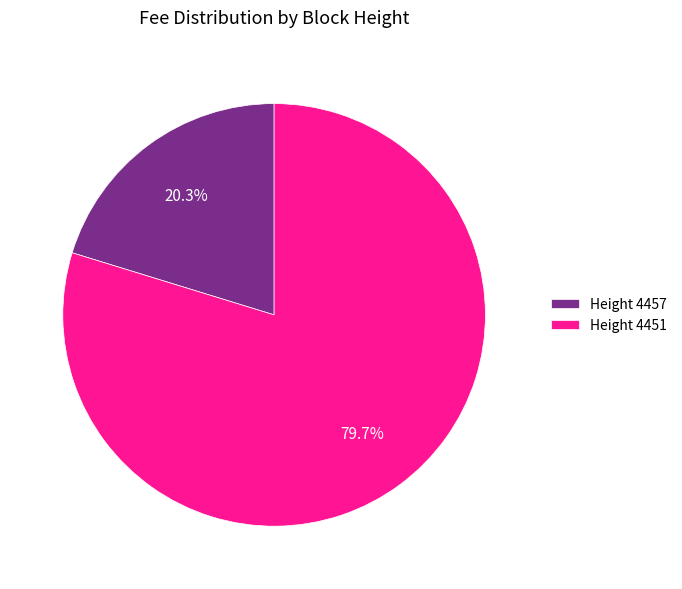

Which category accounts for the majority?

Height 4451